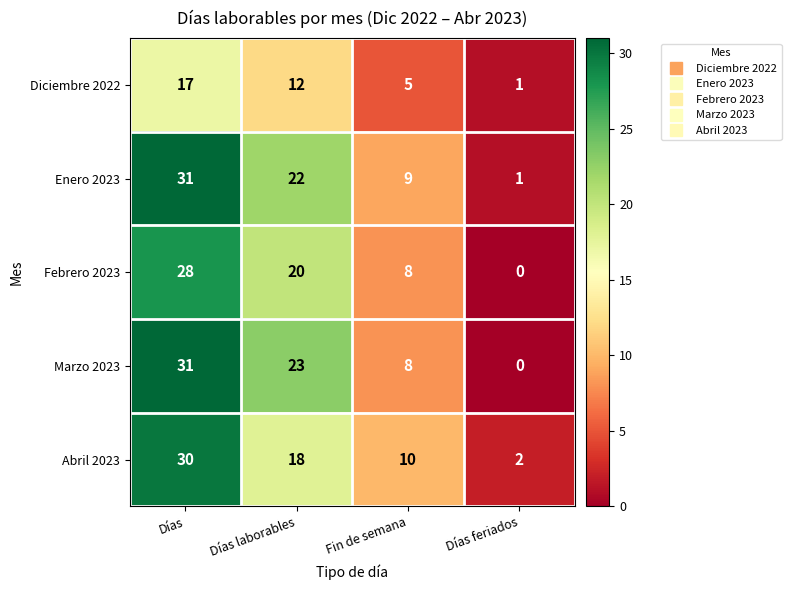

What is the difference between the Enero 2023 values at Fin de semana and Días feriados?

8